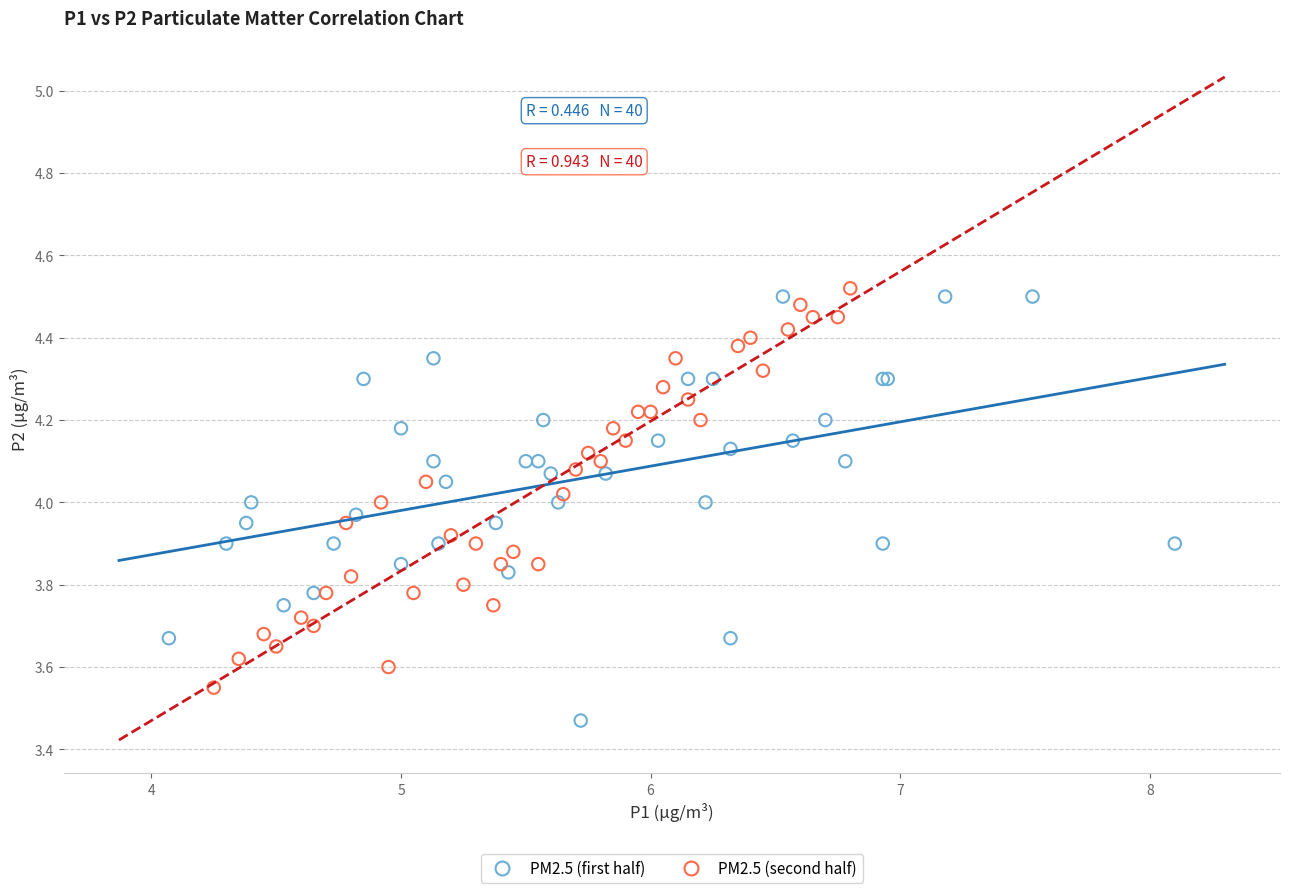

Which series contains the highest Y value?

PM2.5 (second half)